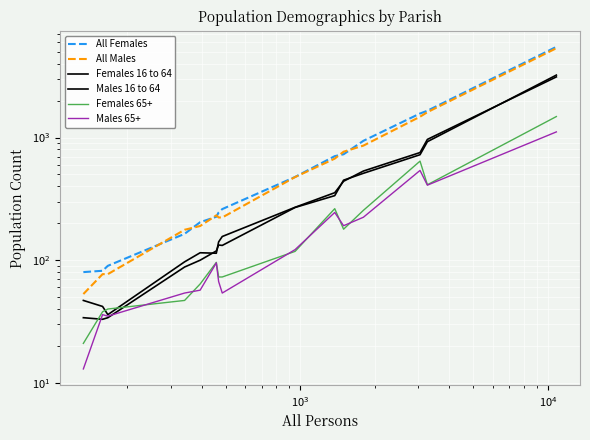

How many interior local valleys does the Females 65+ series have?

2